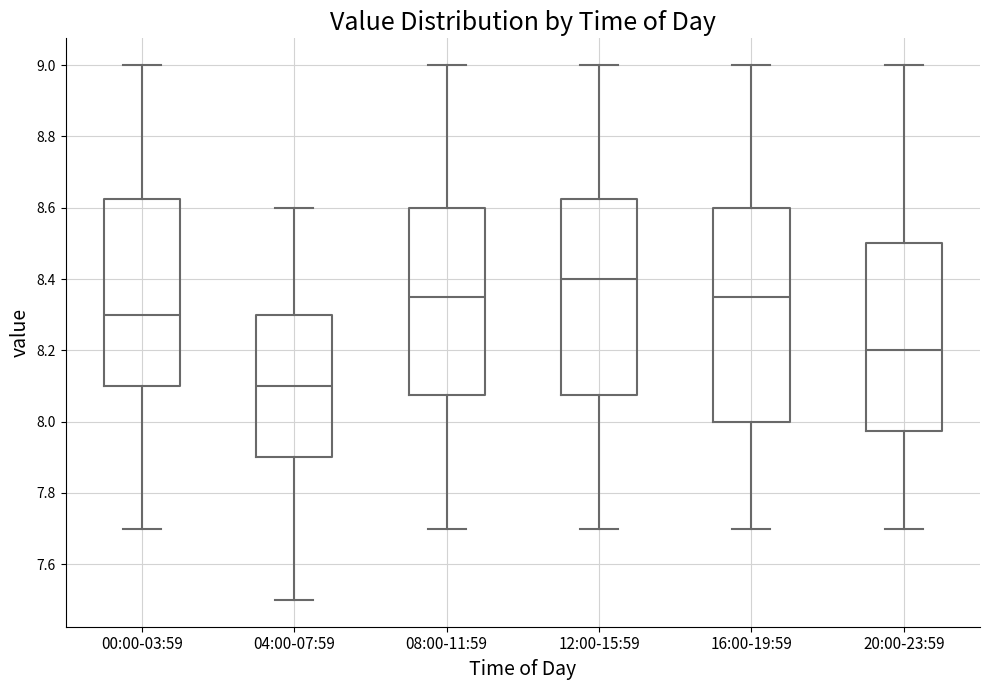

Reading left to right, transcribe this box plot: for each box, give where its median line is, the range the box spans, and where its two whiskers end, as read against the y-axis. The values are not printed on the chart, so give them approximately, as read against the axis.

00:00-03:59: median 8.30, box 8.10 to 8.62, whiskers 7.70 to 9.00
04:00-07:59: median 8.10, box 7.90 to 8.30, whiskers 7.50 to 8.60
08:00-11:59: median 8.36, box 8.08 to 8.60, whiskers 7.70 to 9.00
12:00-15:59: median 8.40, box 8.08 to 8.62, whiskers 7.70 to 9.00
16:00-19:59: median 8.36, box 8.00 to 8.60, whiskers 7.70 to 9.00
20:00-23:59: median 8.20, box 7.98 to 8.50, whiskers 7.70 to 9.00